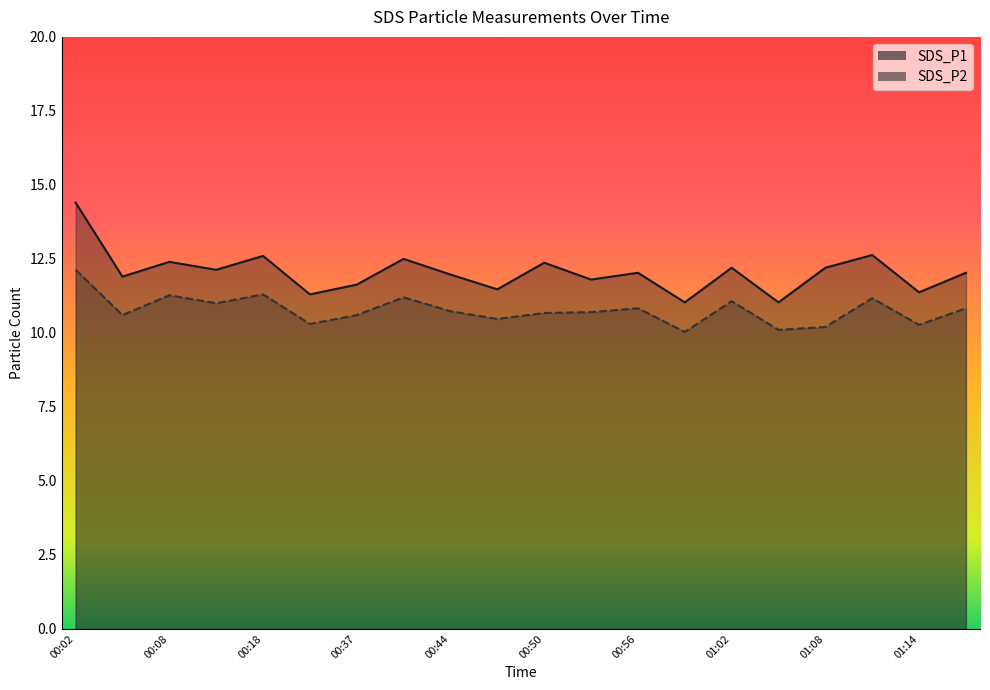

What is the minimum value shown in the chart?

10.0